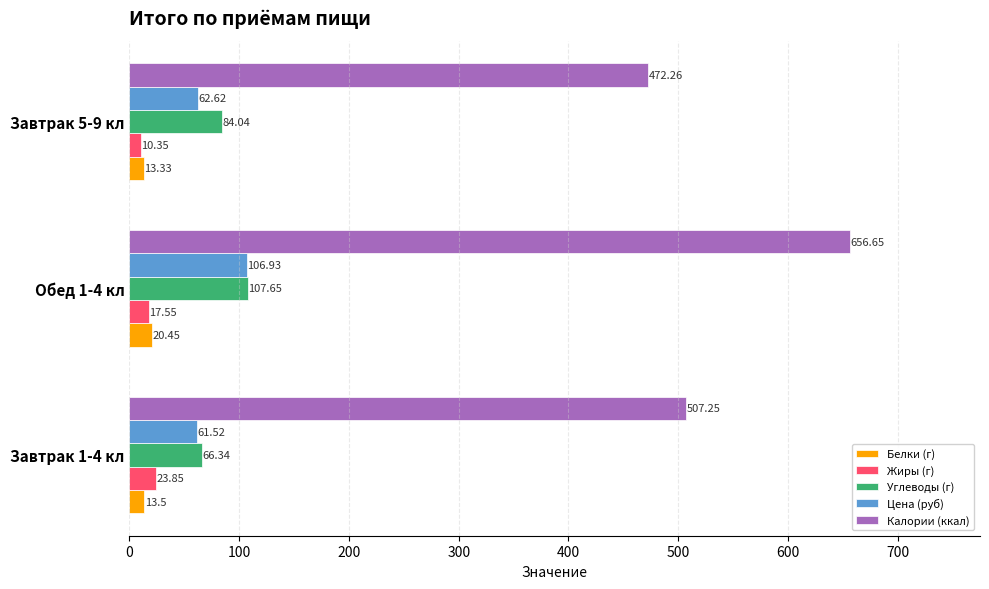

How many series are shown in this chart?

5